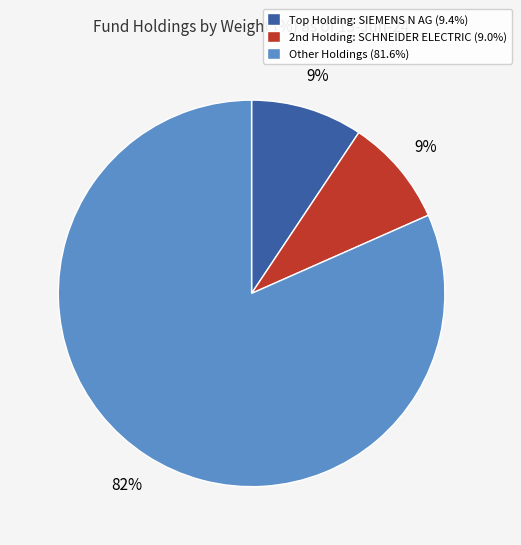

How many segments does this pie chart have?

3